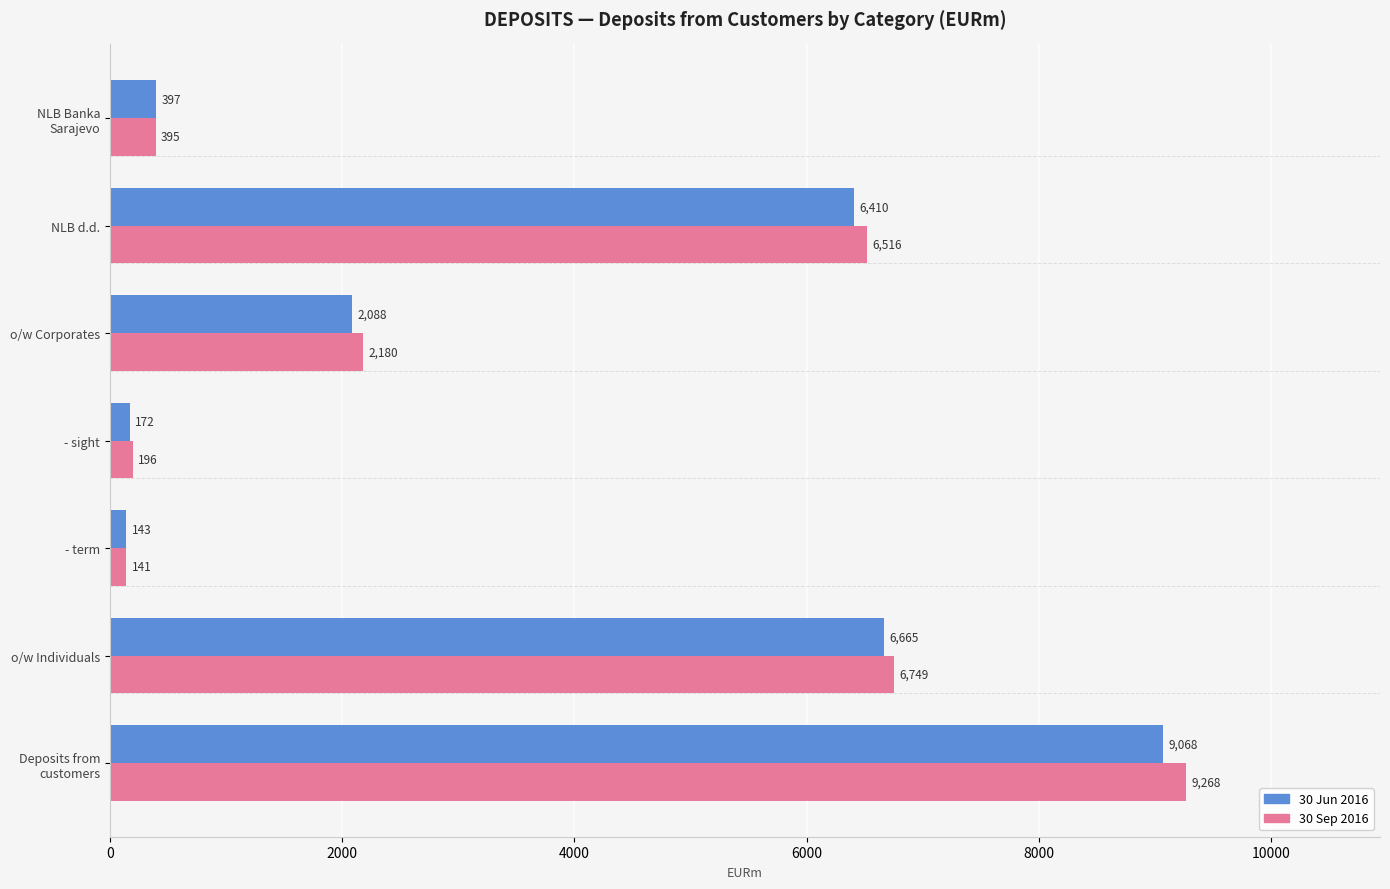

At NLB d.d., list the series in order from smallest to largest.

30 Jun 2016, 30 Sep 2016